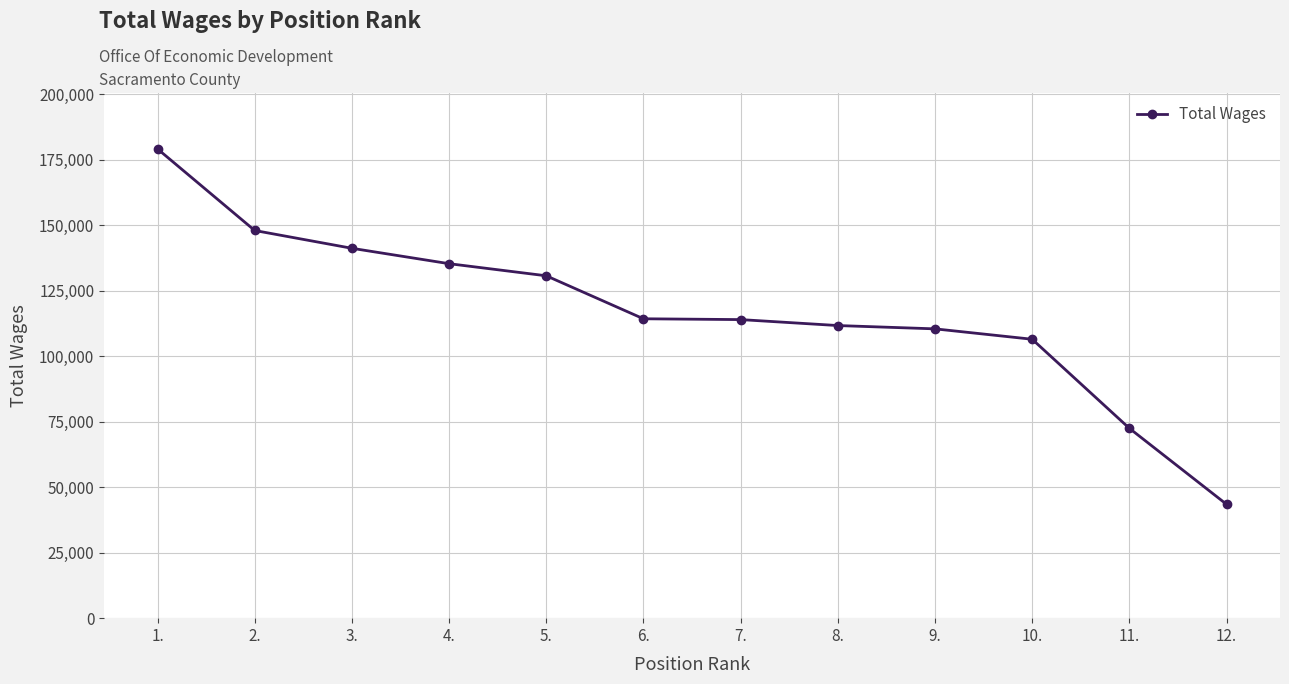

True or false: the data shows 72509 at 11..

True